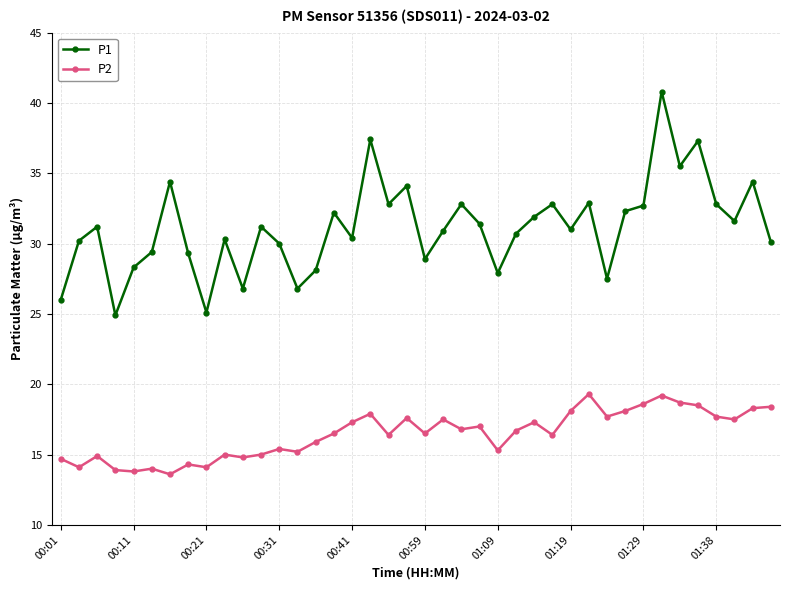

Which series has the widest spread of values?

P1